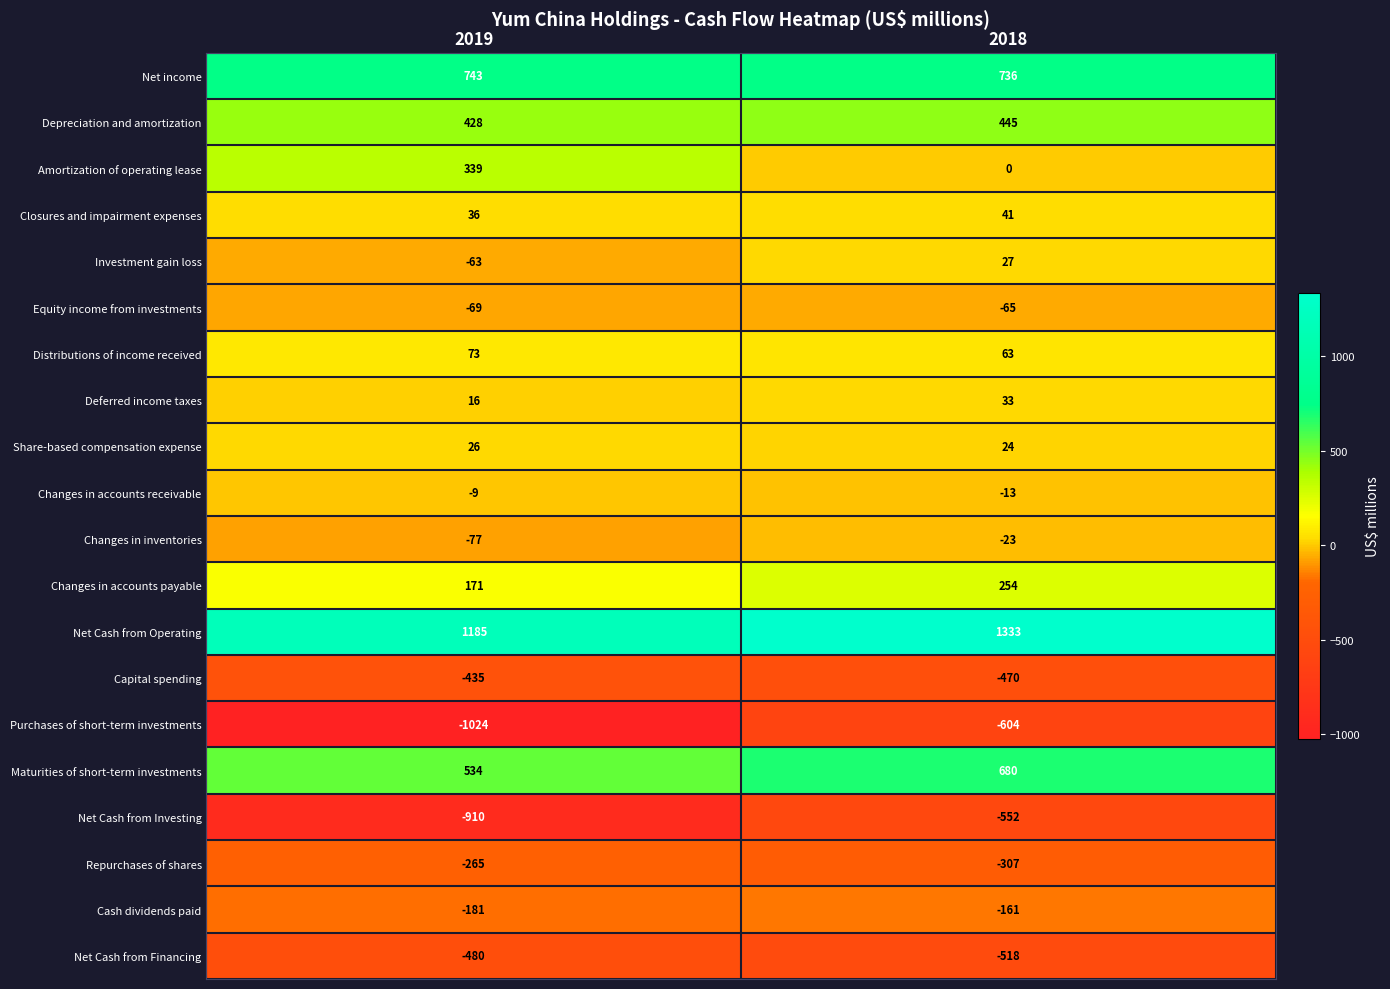

Read the Distributions of income received value at 2019, to the nearest 5.

75